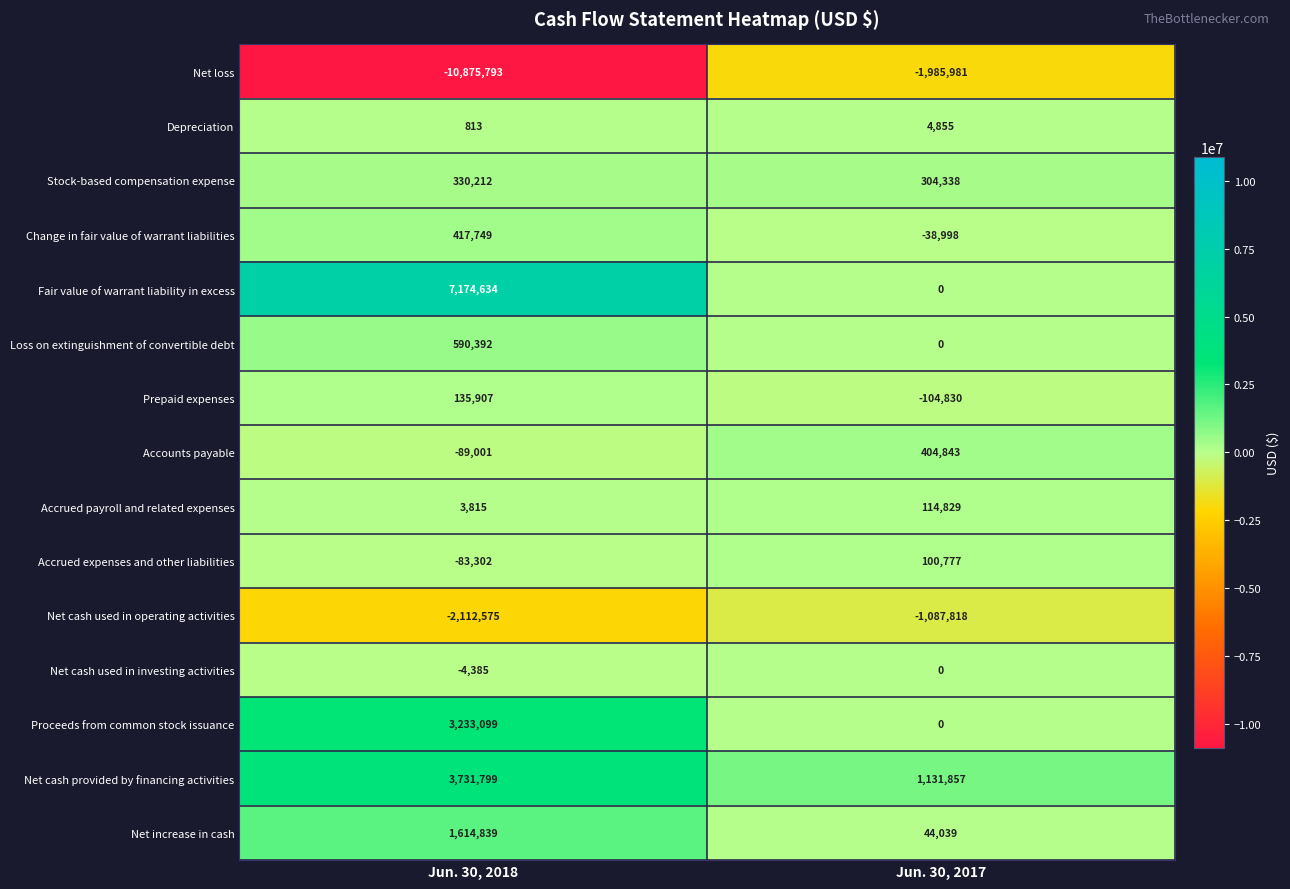

True or false: Prepaid expenses has a value of -69807 at Jun. 30, 2017.

False